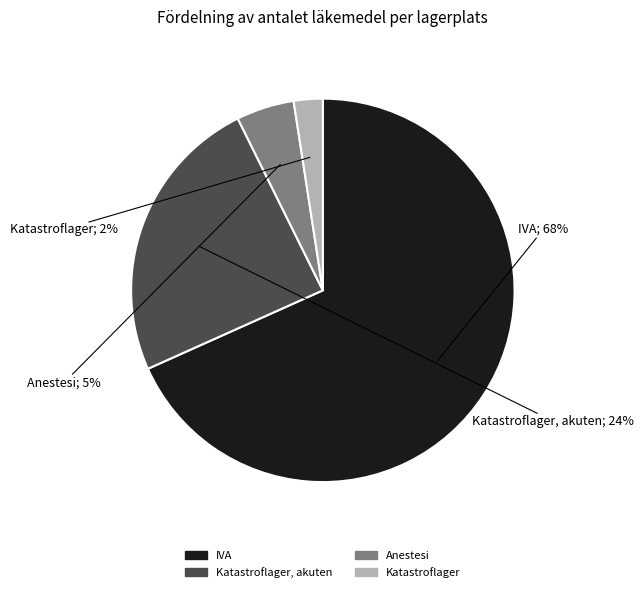

To the nearest percent, what is the average slice percentage?

25%